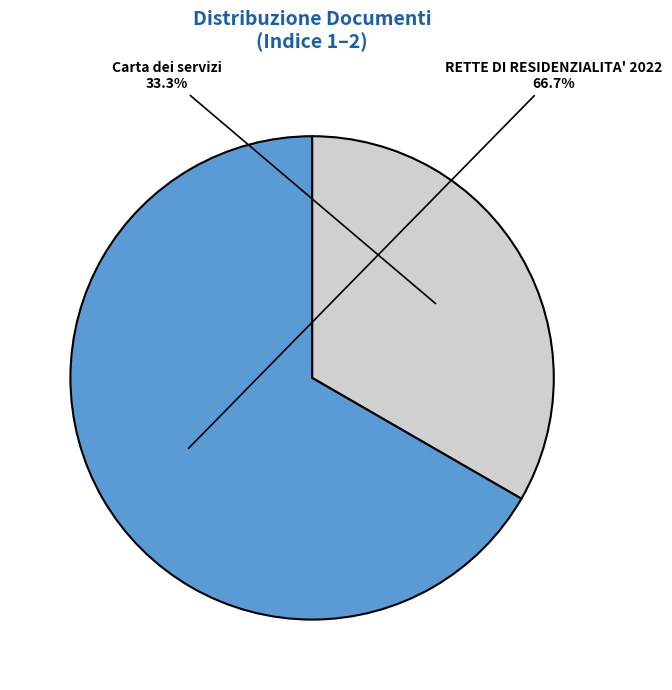

To the nearest percent, what percentage of the pie is Carta dei servizi?

33%